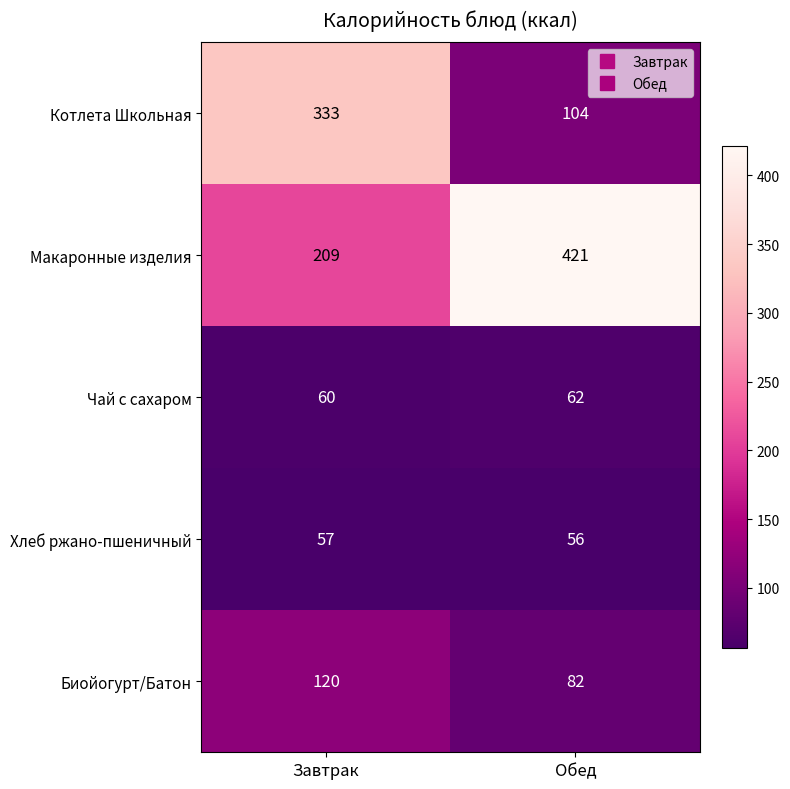

Count the number of data series in this chart.

5